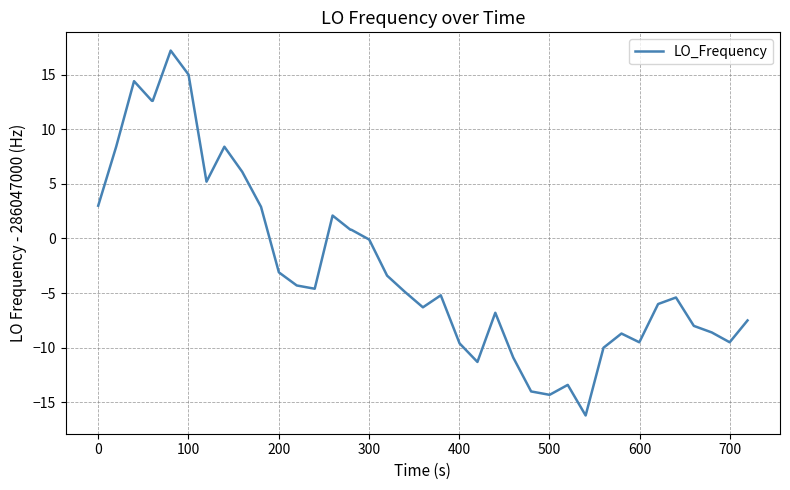

What is the difference between the maximum and minimum values?

33.4